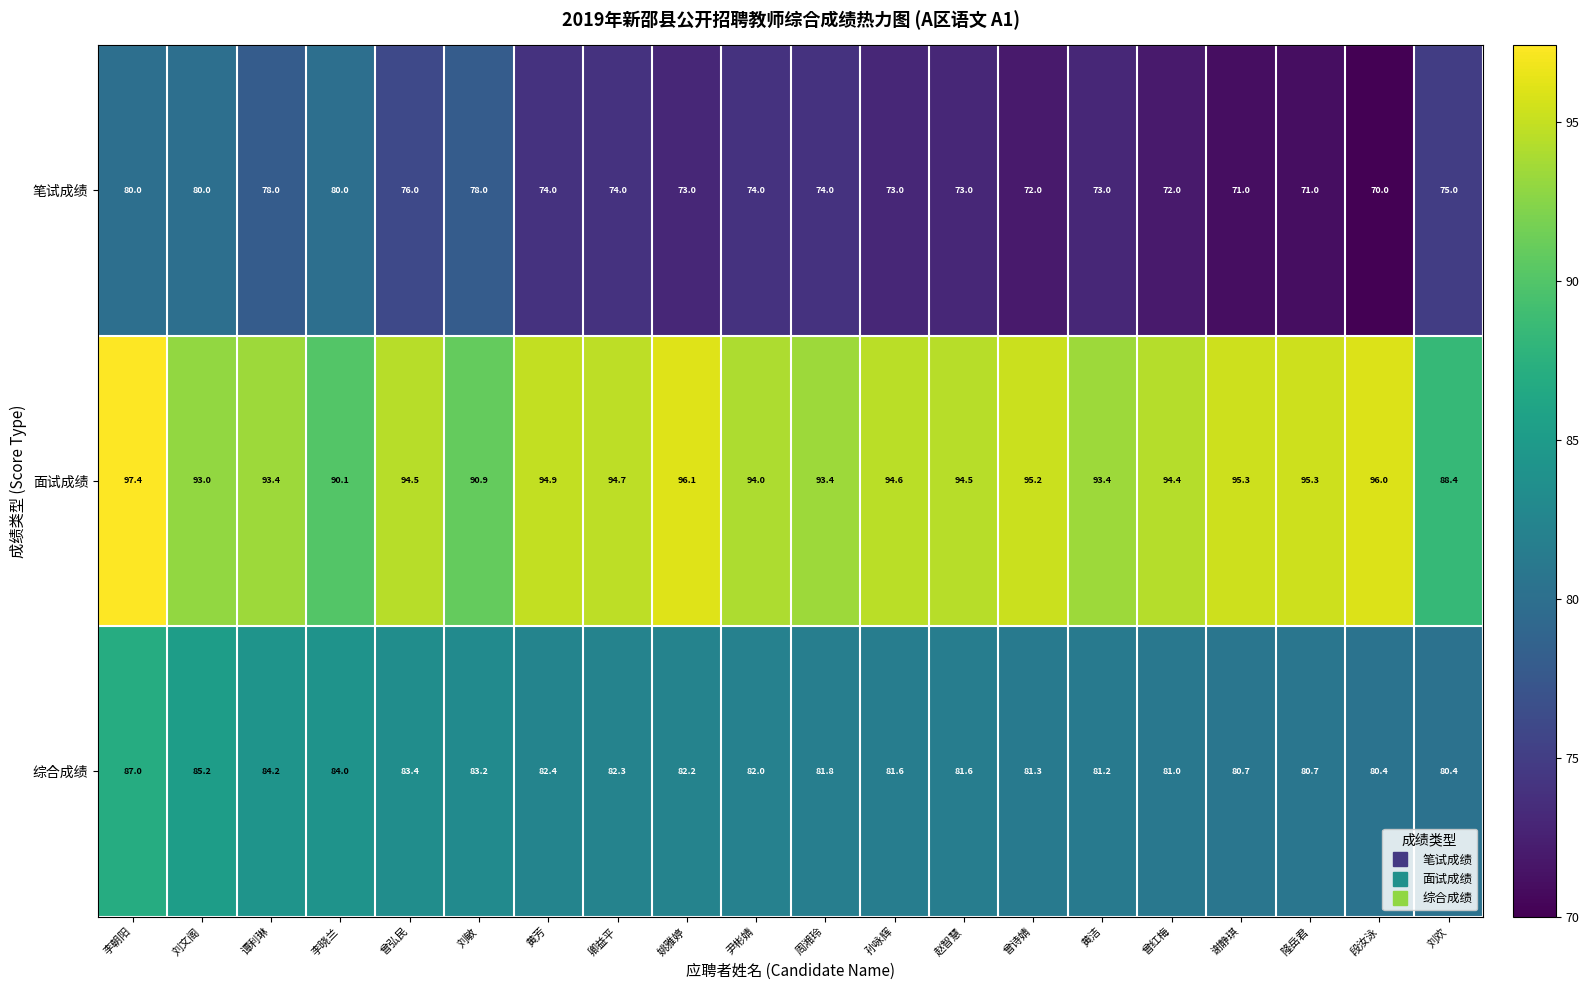

Which series has the largest range (max minus min)?

笔试成绩